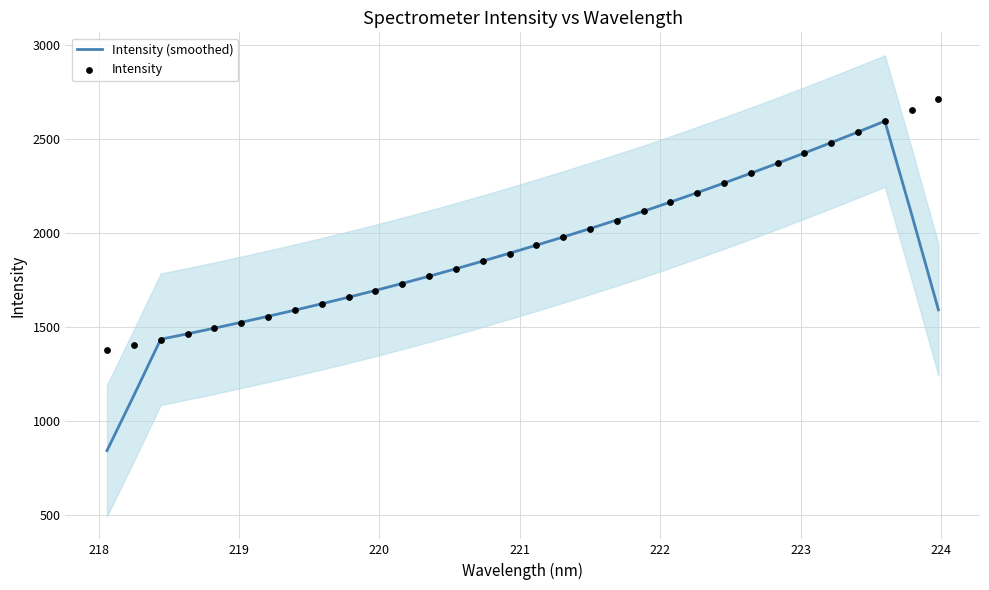

Which series has the largest total across all categories?

Intensity